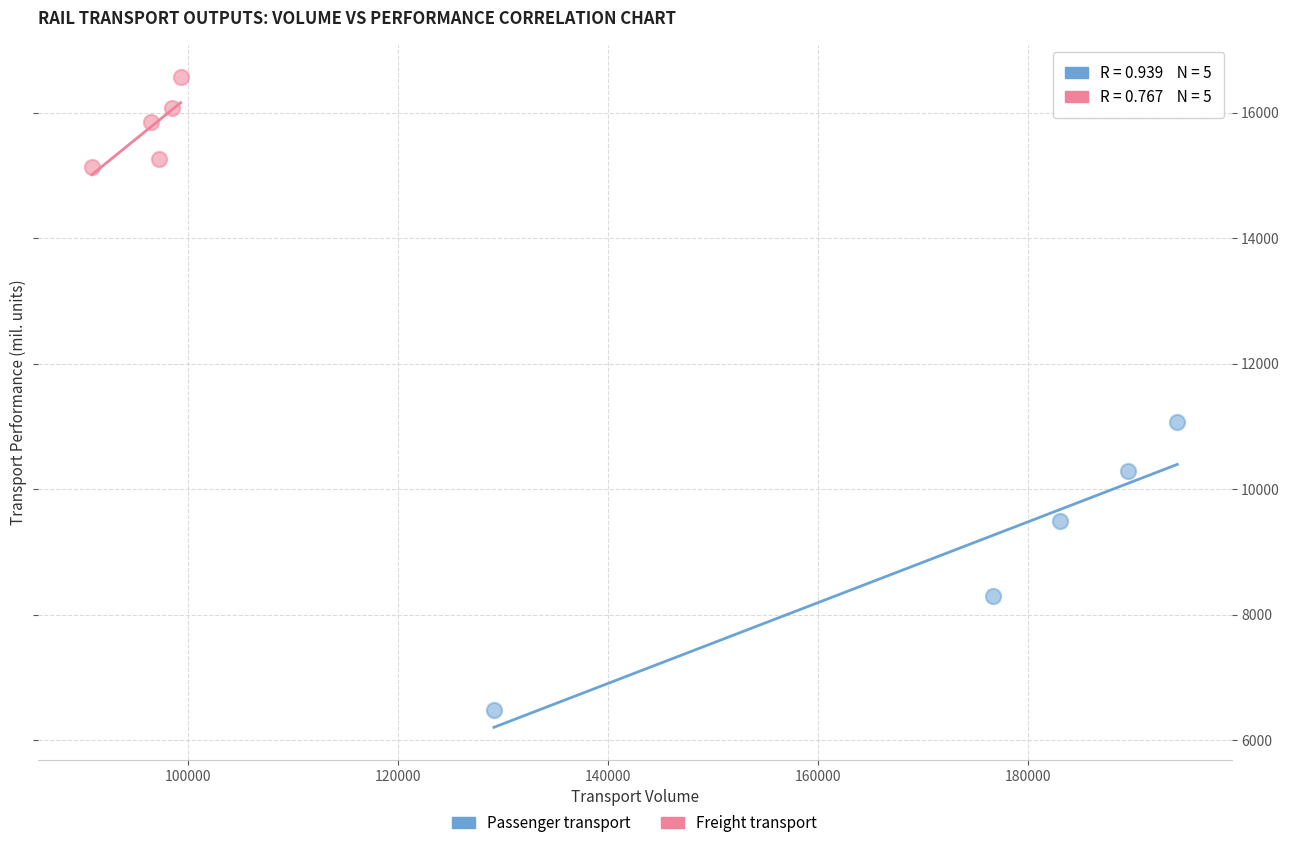

Which series reaches the maximum Y coordinate?

Freight transport